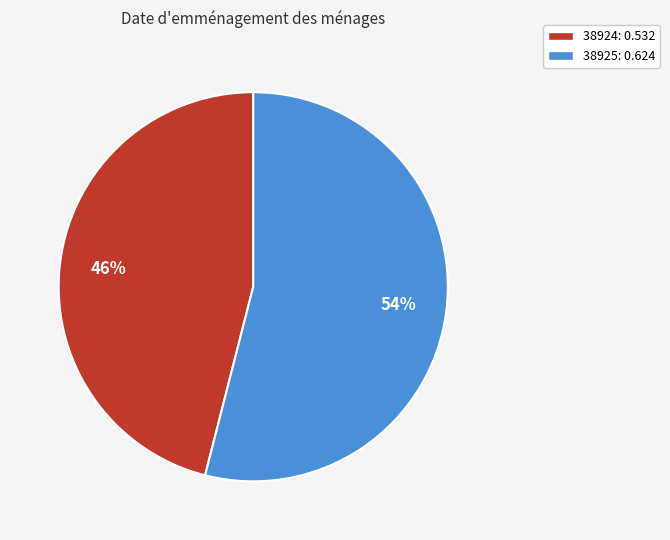

To the nearest percent, what portion does 38924 represent?

46%